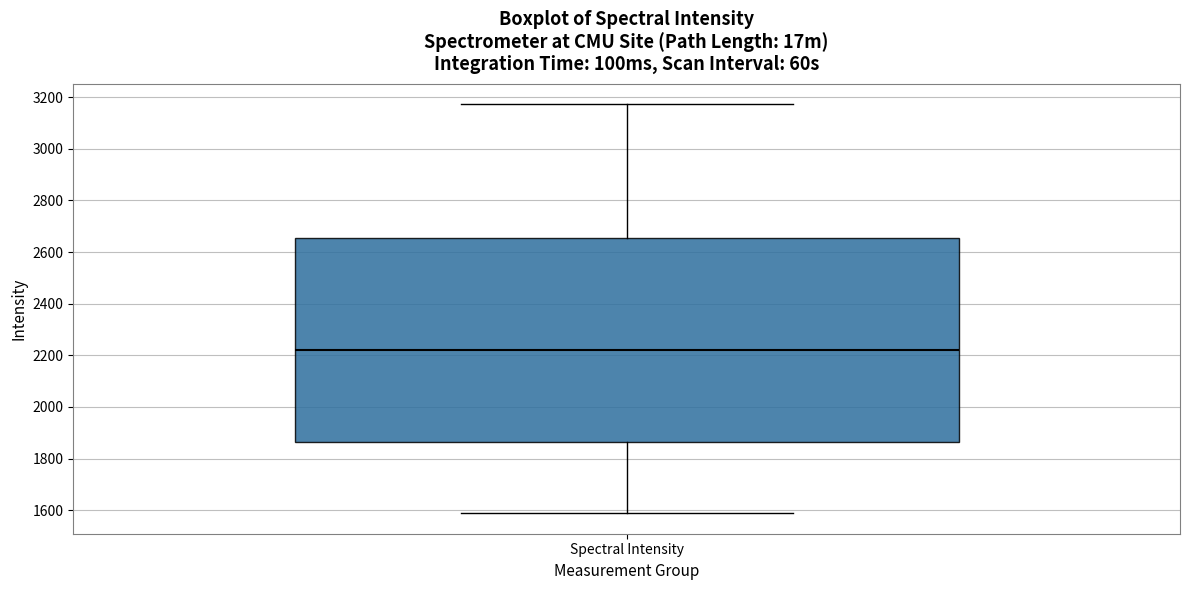

Where does the lower whisker of the box for Spectral Intensity end on the y-axis? The values are not printed on the chart, so give them approximately, as read against the axis.

1580